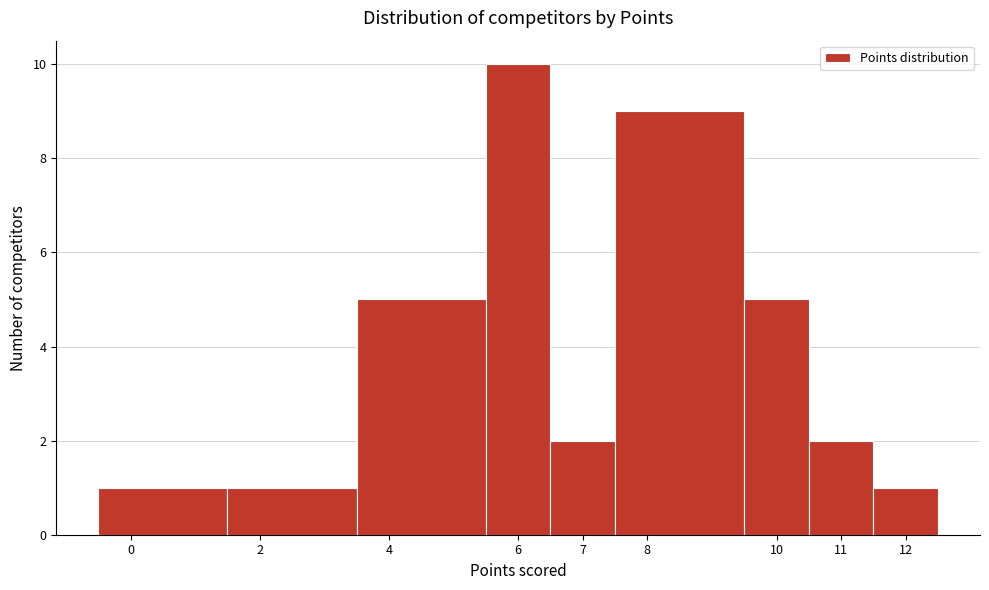

Reading left to right, transcribe this chart: for each bar, give the range it covers on the x-axis and its height. The values are not printed on the chart, so give them approximately, as read against the axis.

-0.5 to 1.5: 1
1.5 to 3.5: 1
3.5 to 5.5: 5
5.5 to 6.5: 10
6.5 to 7.5: 2
7.5 to 9.5: 9
9.5 to 10.5: 5
10.5 to 11.5: 2
11.5 to 12.5: 1